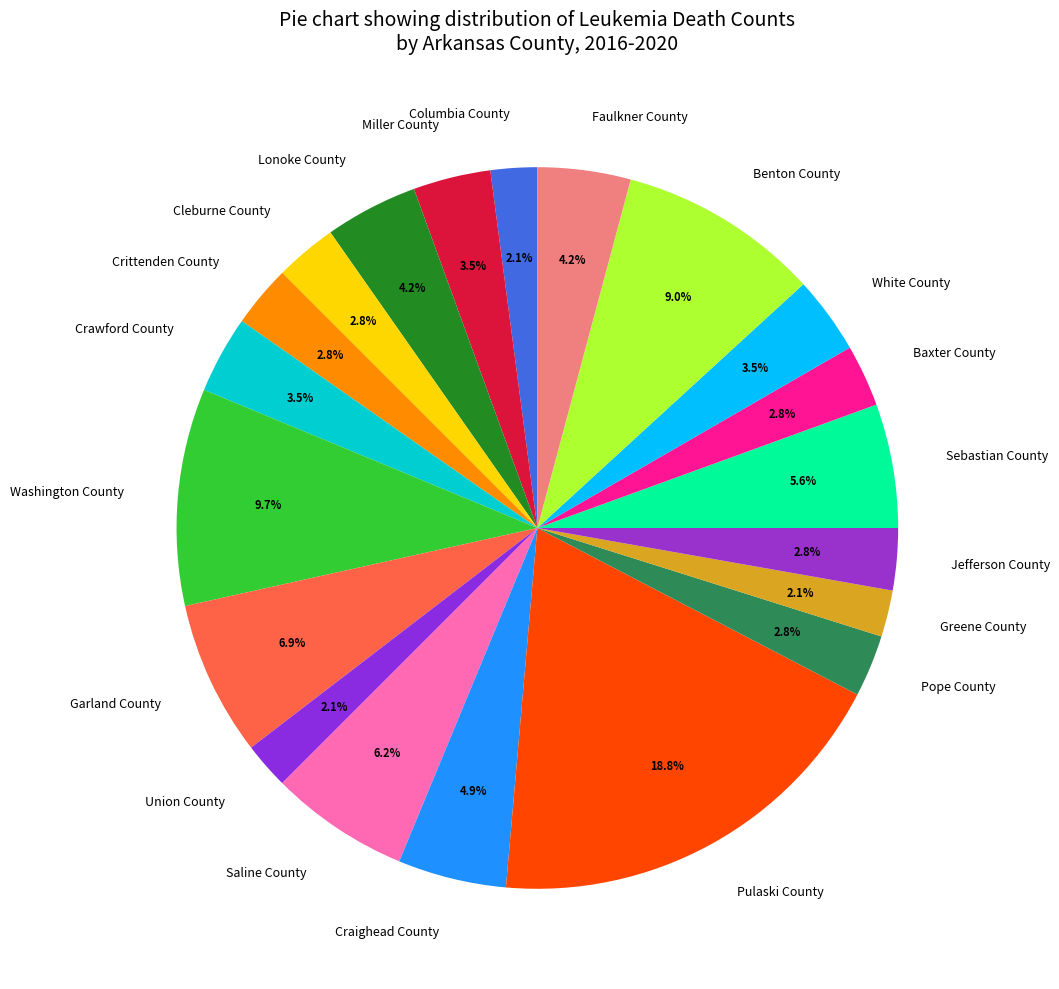

Is Cleburne County the majority of the pie?

No